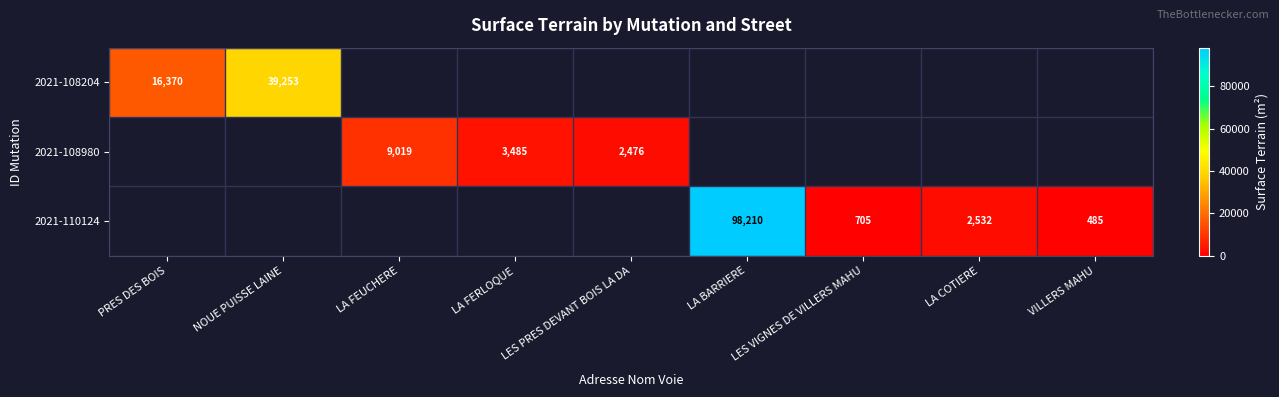

The value of 2021-108980 at LA FEUCHERE is 14043. True or false?

False